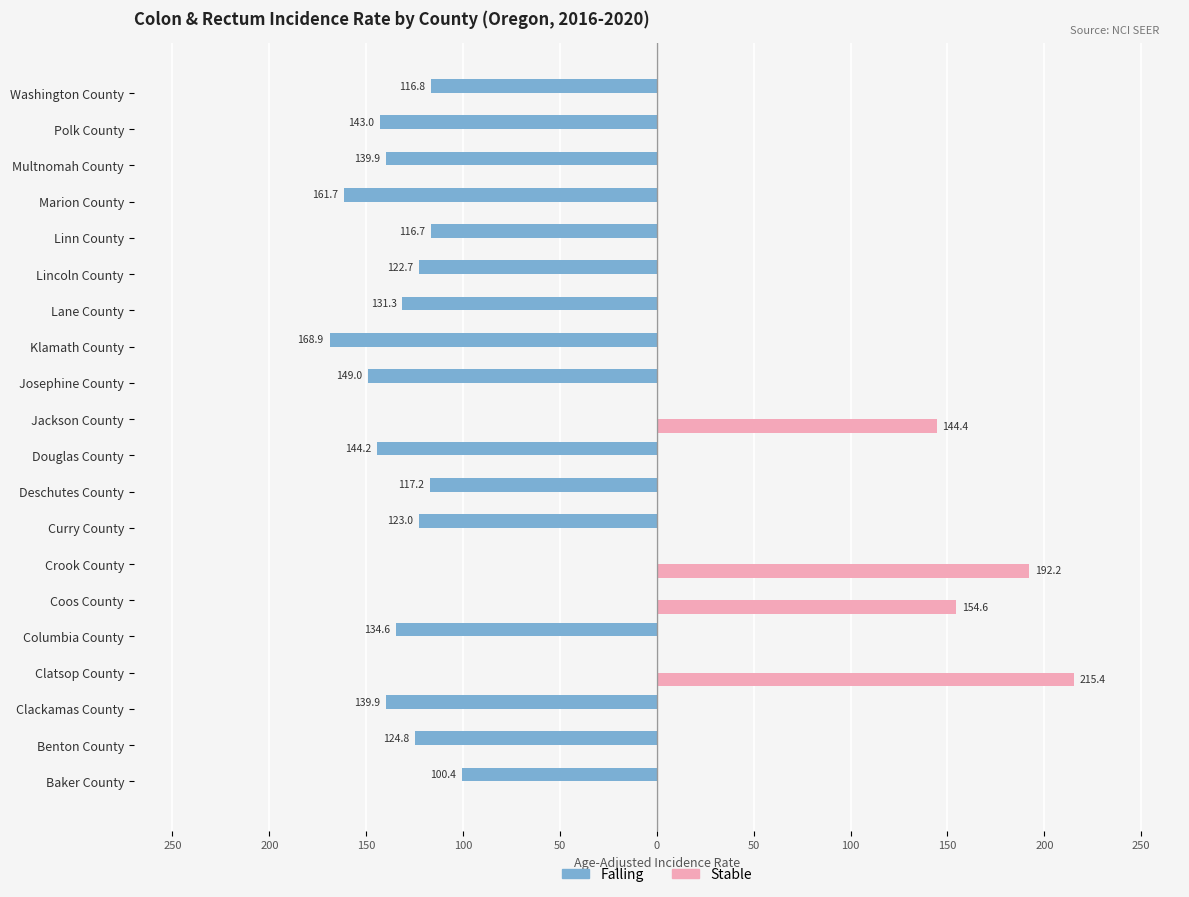

What are all the series names shown in the legend?

Falling, Stable